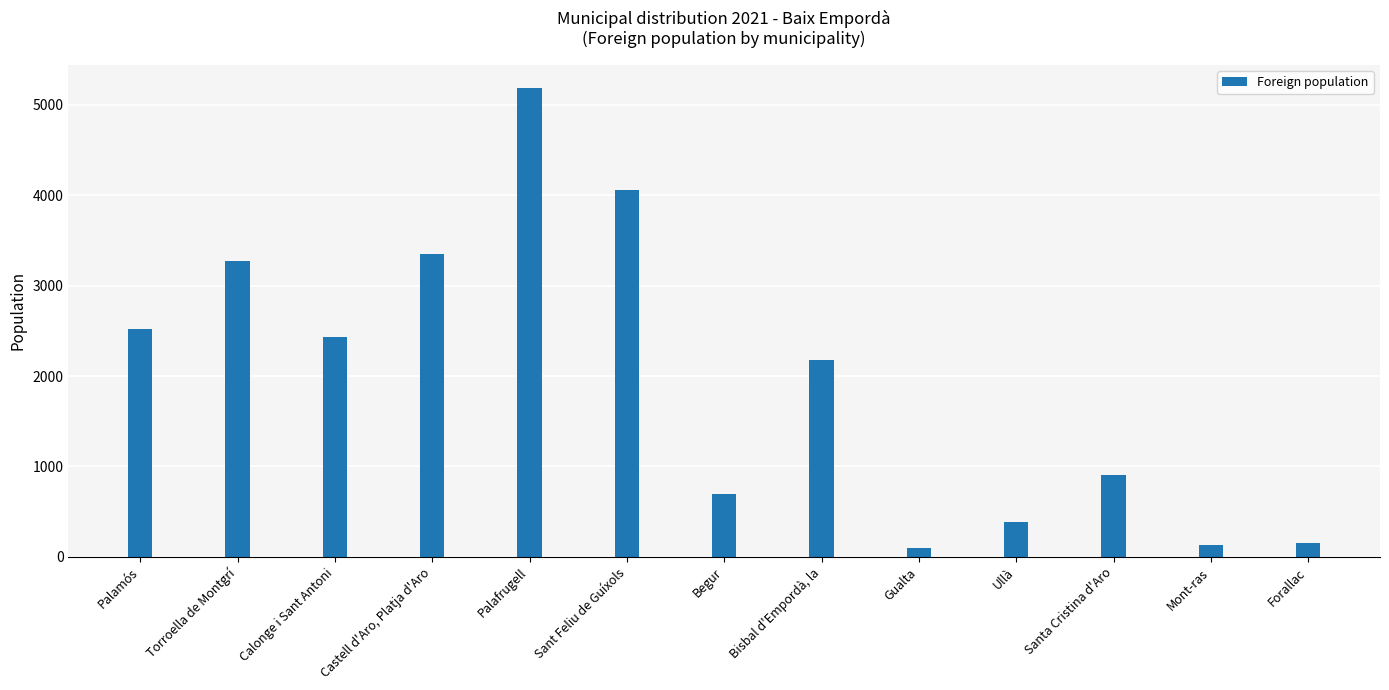

Rank the categories by value from lowest to highest.

Gualta, Mont-ras, Forallac, Ullà, Begur, Santa Cristina d'Aro, Bisbal d'Empordà, la, Calonge i Sant Antoni, Palamós, Torroella de Montgrí, Castell d'Aro, Platja d'Aro, Sant Feliu de Guíxols, Palafrugell